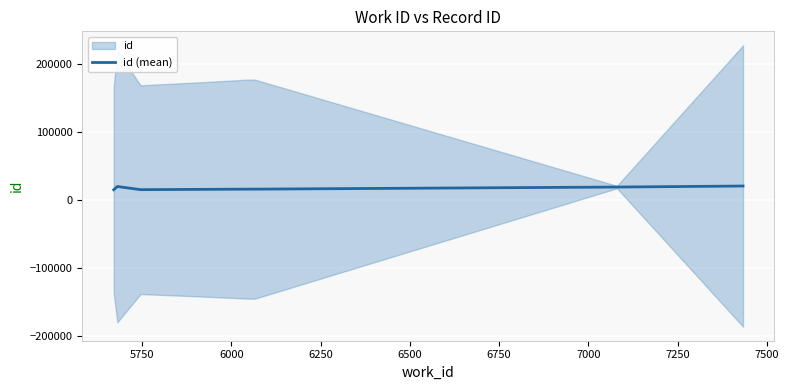

Does the chart display data point markers on the line(s)?

No